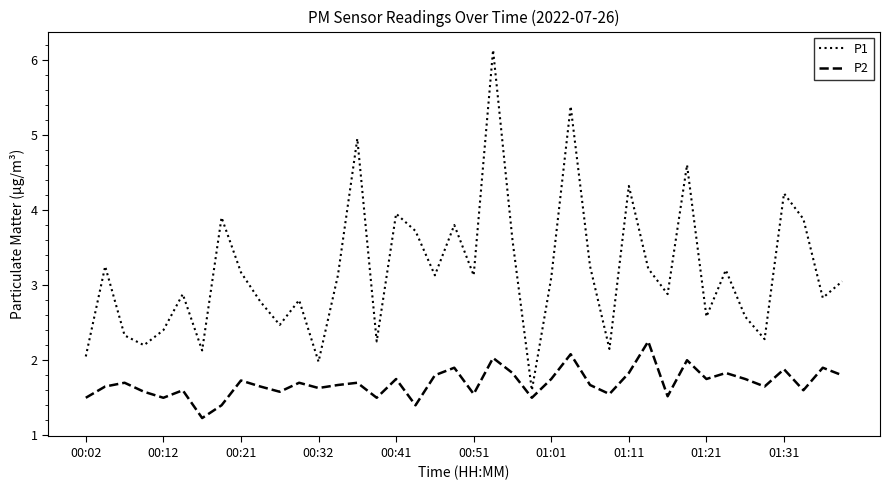

True or false: P2 and P1 intersect in this chart.

False